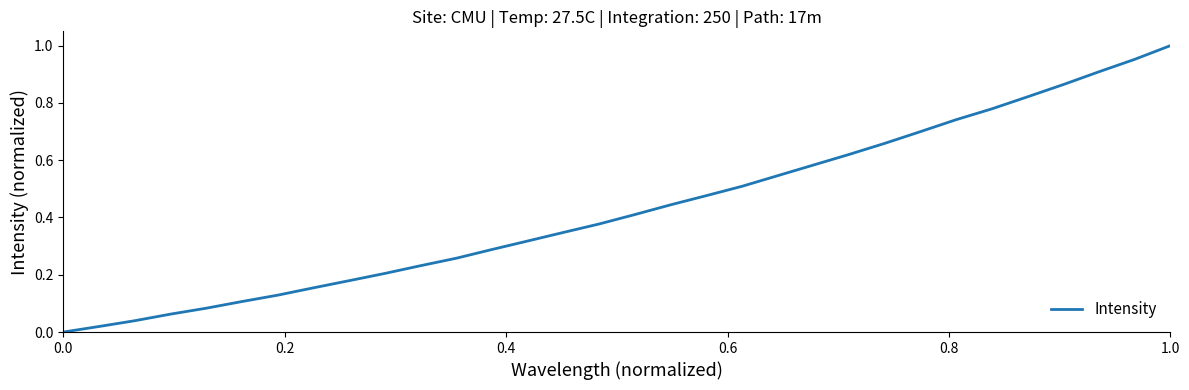

Is it true that the value at 0.0 is 0.0?

True